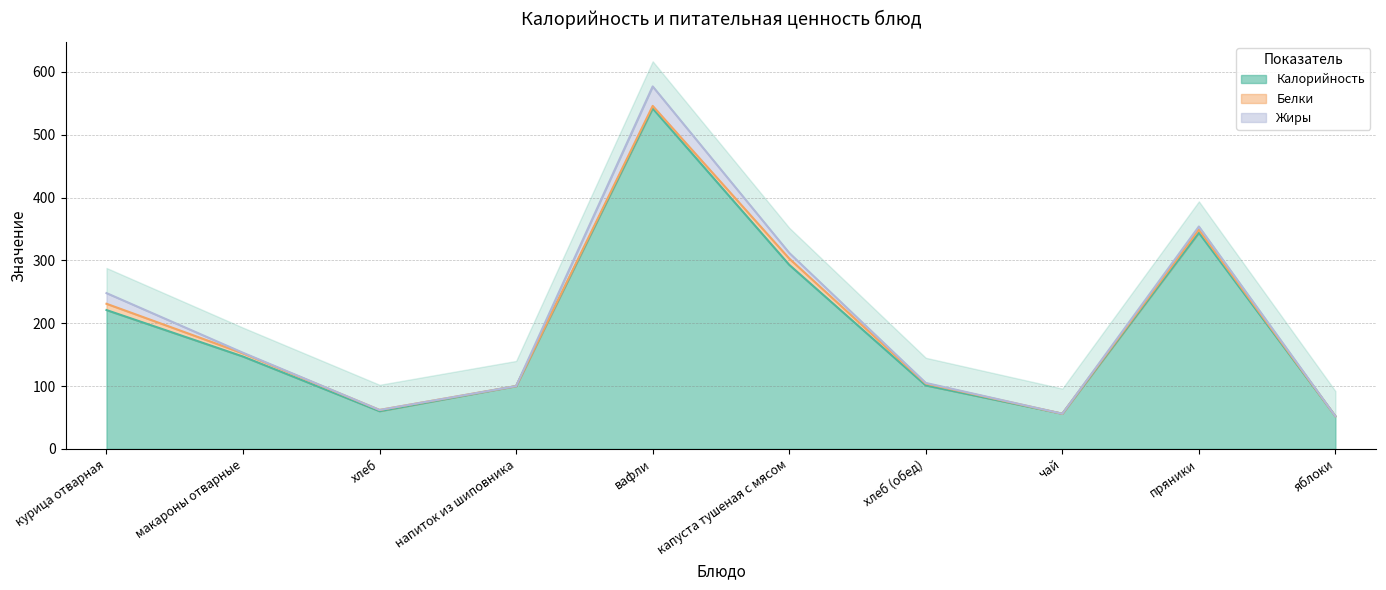

What is the sum of all Калорийность values?

1916